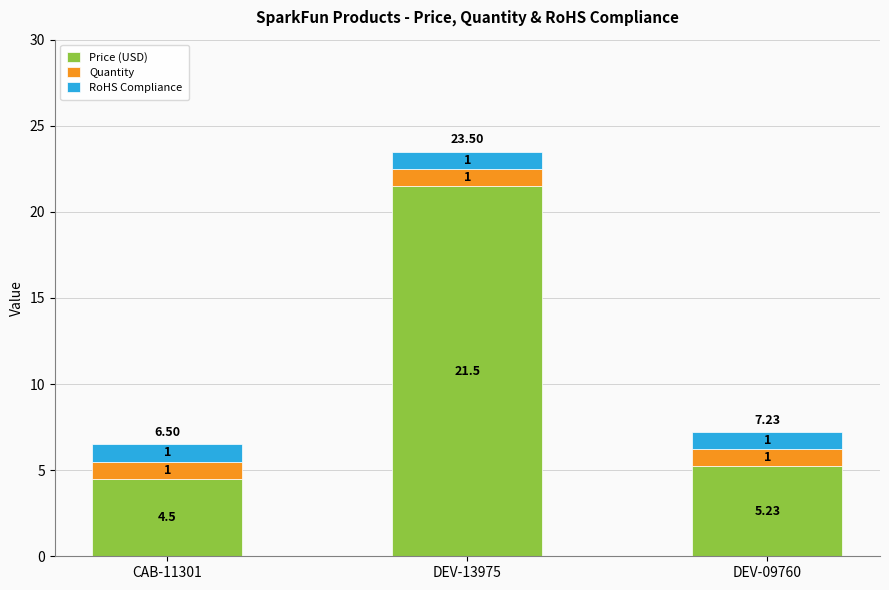

At which category is the sum across all series the highest?

DEV-13975